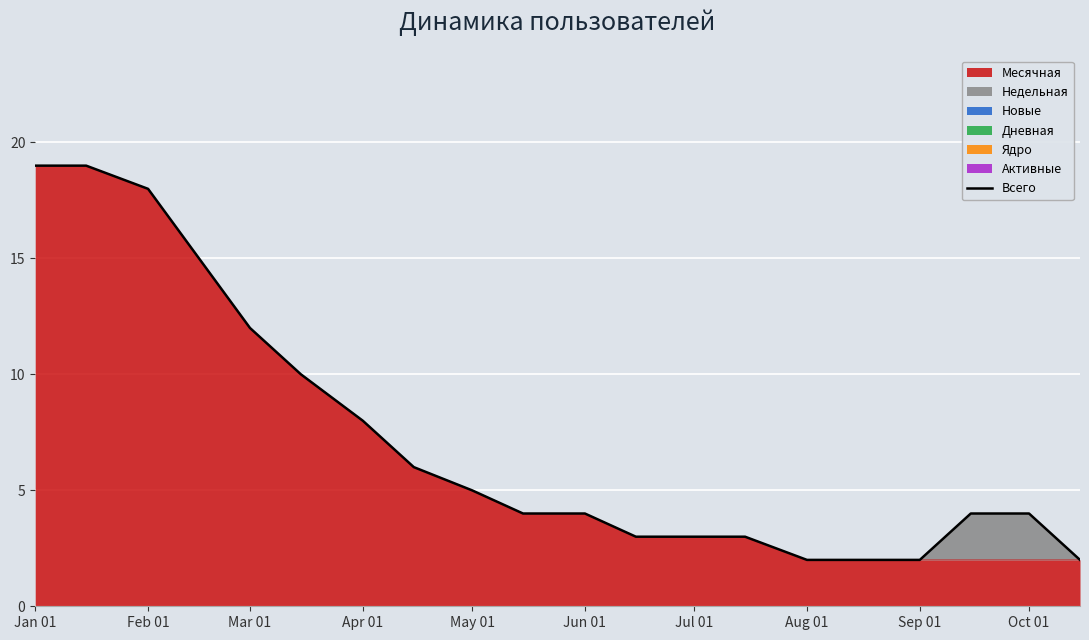

How many lines are shown in the chart?

1